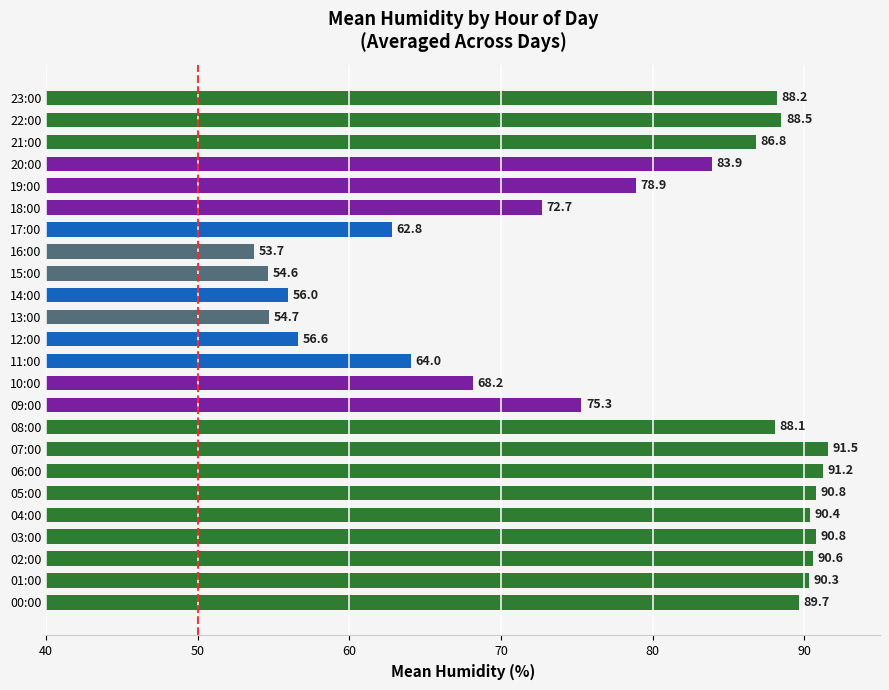

Is it true that the value at 05:00 is 146.9?

False